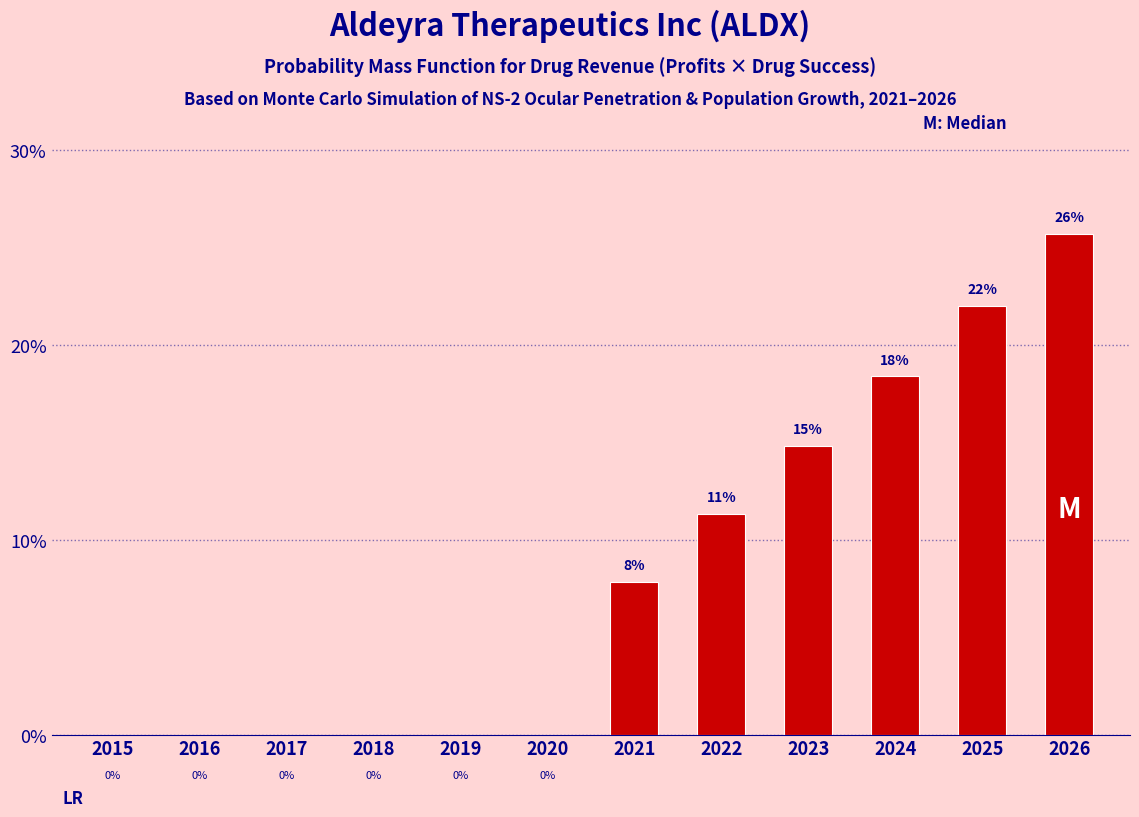

What is the sum of all values?

100.0